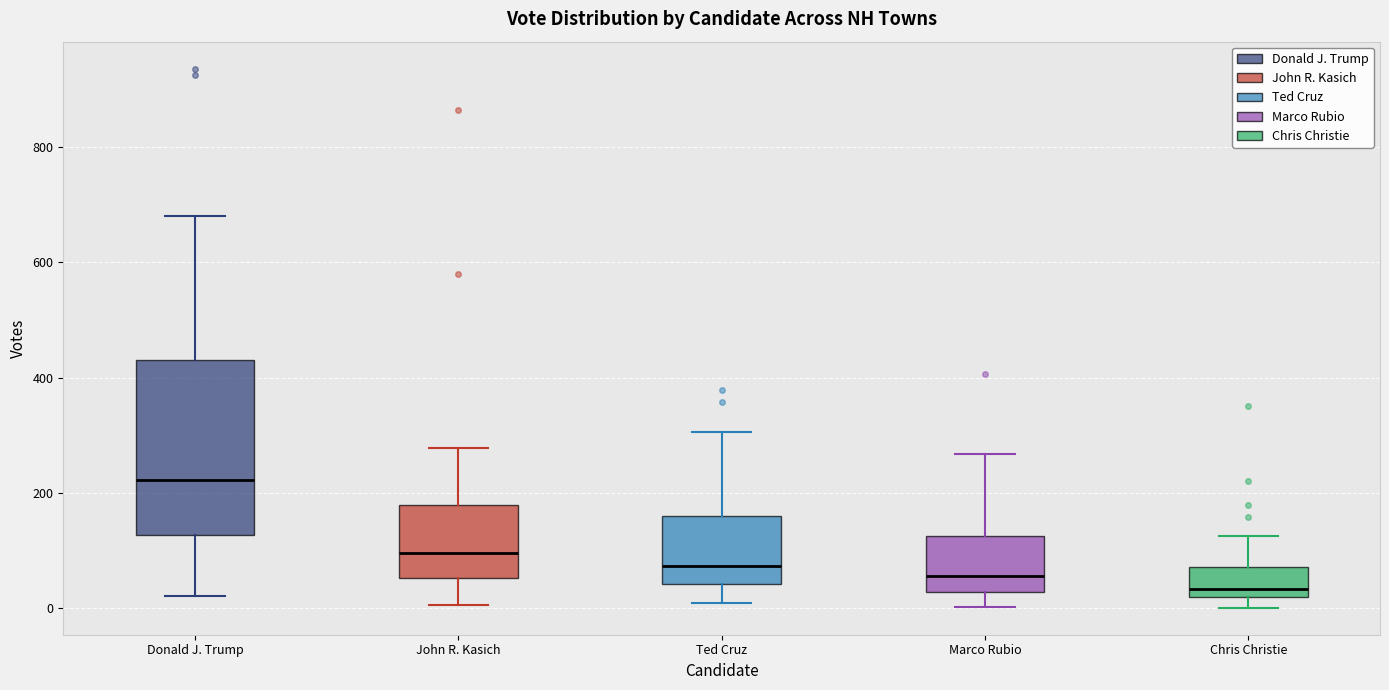

Which box has the lowest median line?

Chris Christie